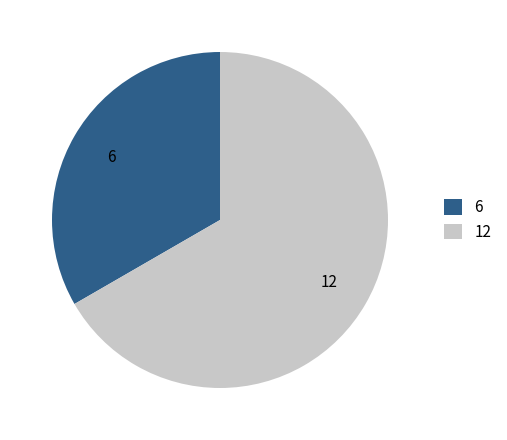

Combined, do 6 and 12 account for over 50%?

Yes